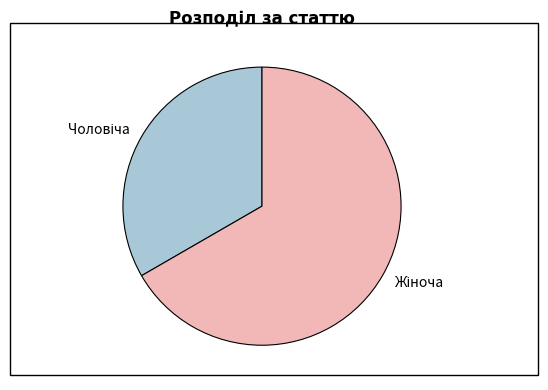

Is there a majority slice in this chart?

Yes